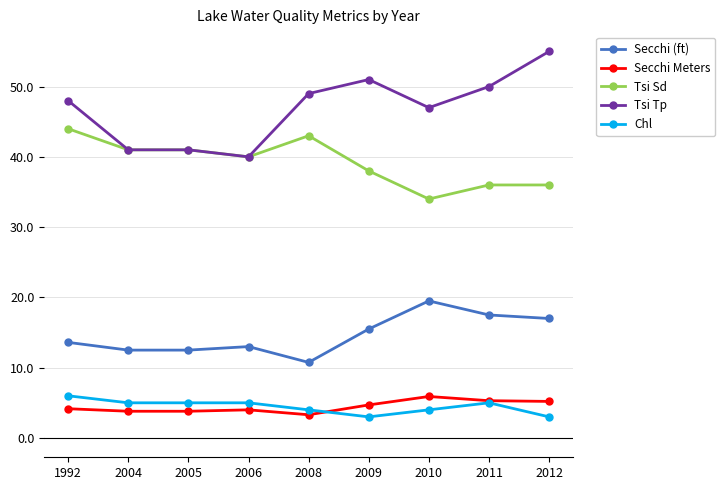

In Secchi (ft), how many points are higher than both neighbors (excluding endpoints)?

2